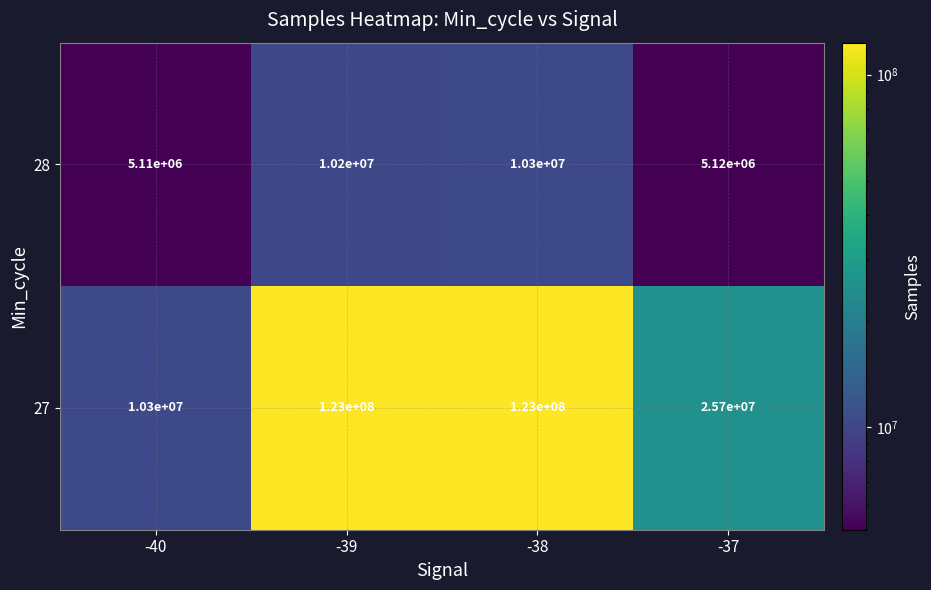

Reading right to left, list all the values displayed in this chart.

28: -37=5120000	-38=10300000	-39=10200000	-40=5110000
27: -37=25700000	-38=123000000	-39=123000000	-40=10300000